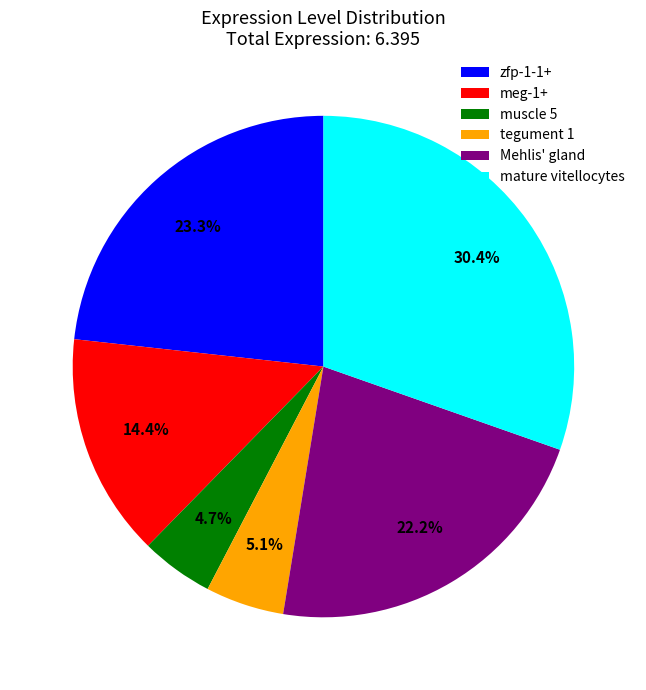

To the nearest percent, what is the difference between the largest and smallest slice percentages?

26%